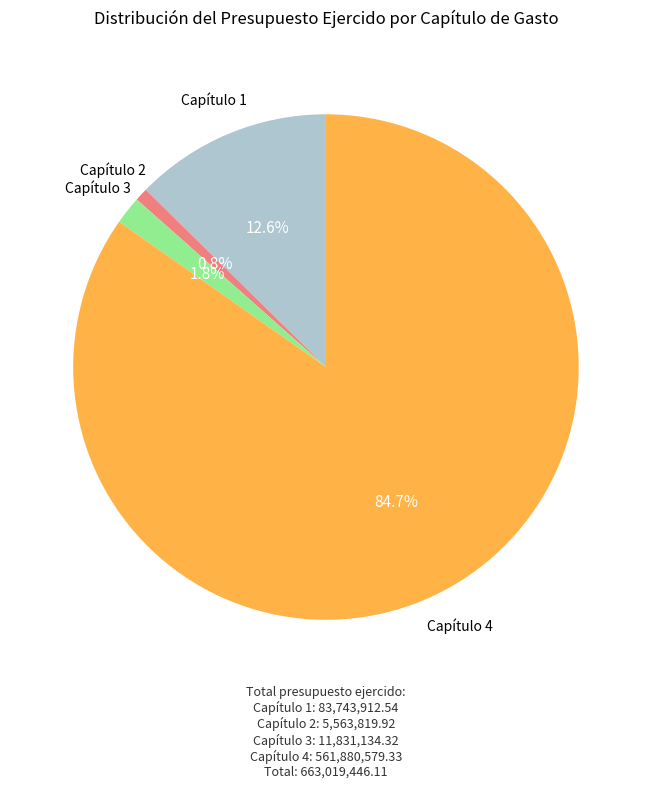

Is there any slice that represents more than half of the pie?

Yes